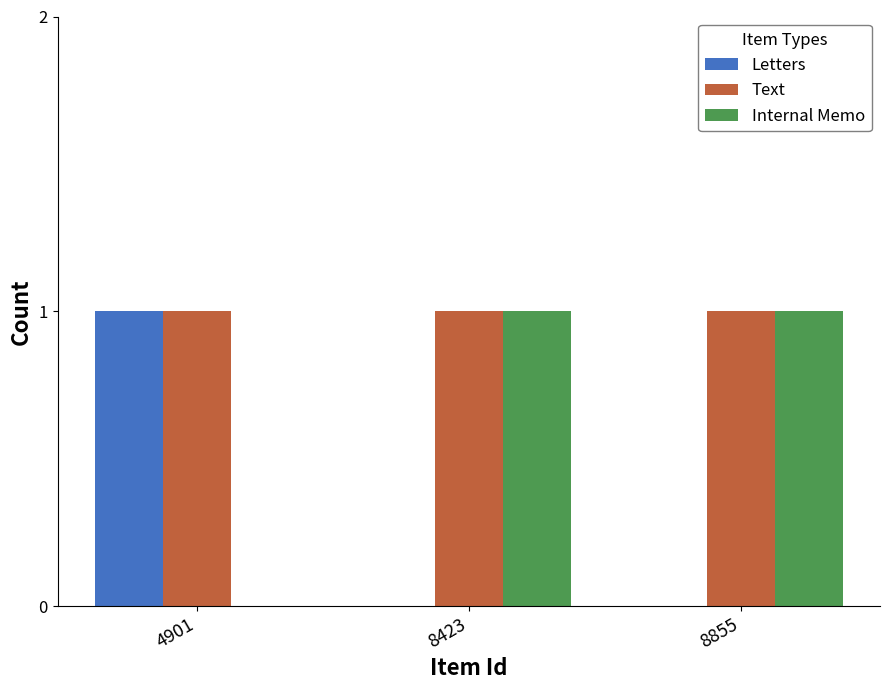

What is the sum of the Text values at 8423 and 4901?

2